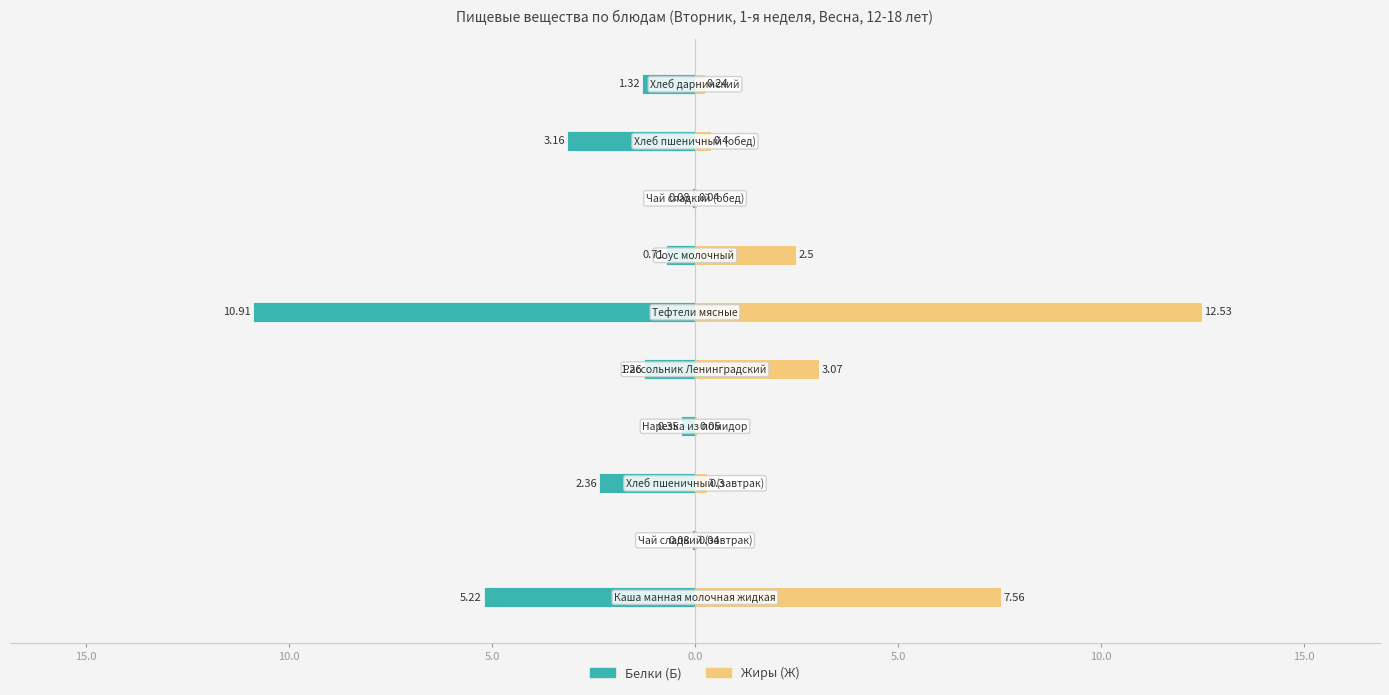

What is the sum of all Белки (Б) values?

-25.4